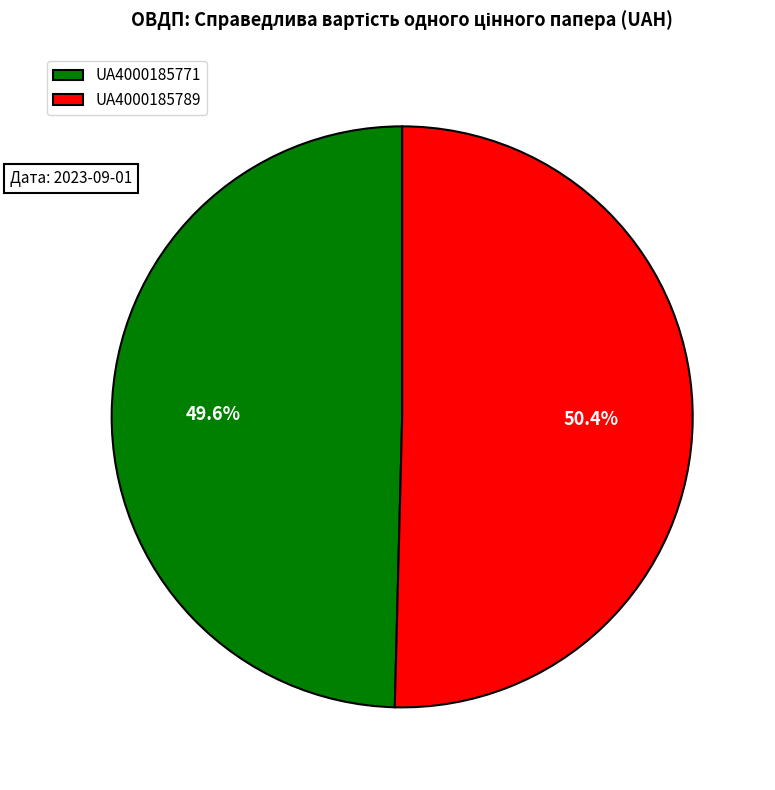

To the nearest percent, what percentage of the pie is UA4000185771?

50%